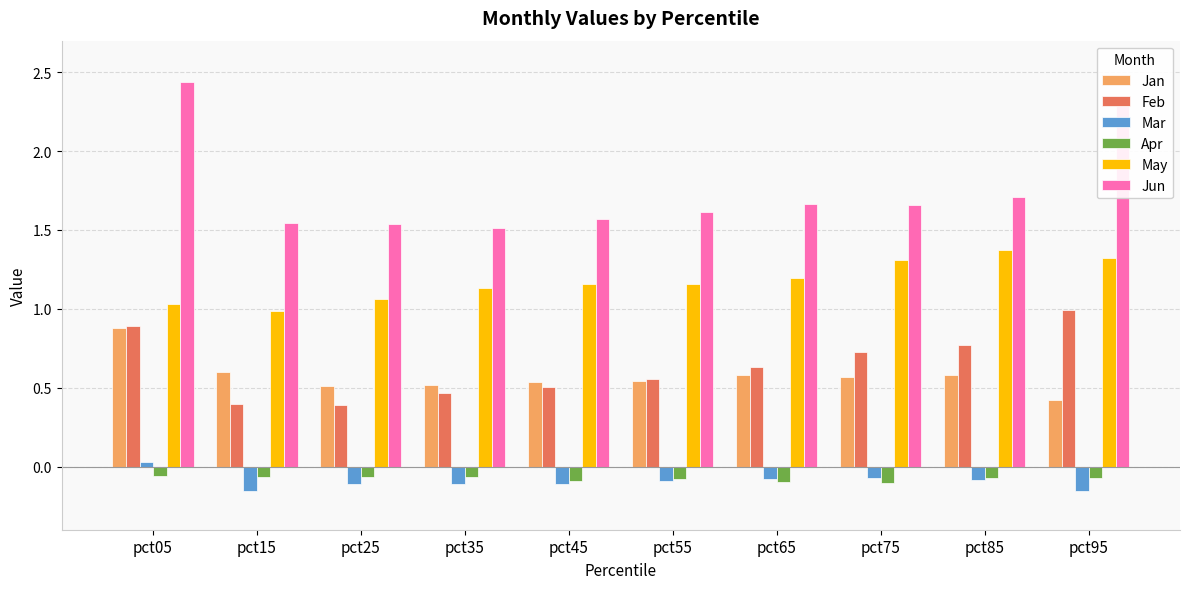

Which series has the largest range (max minus min)?

Jun